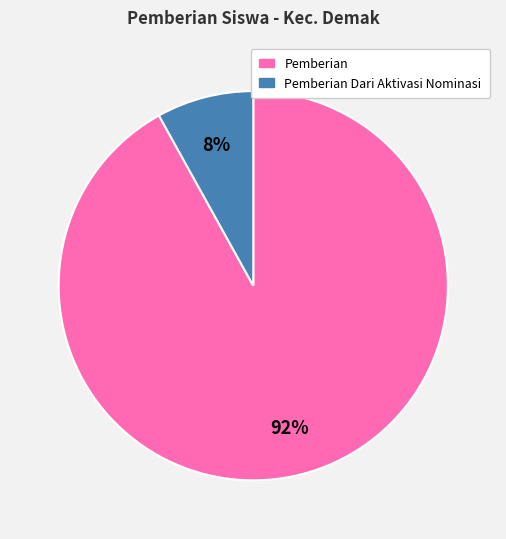

To the nearest percent, what is the average slice percentage?

50%